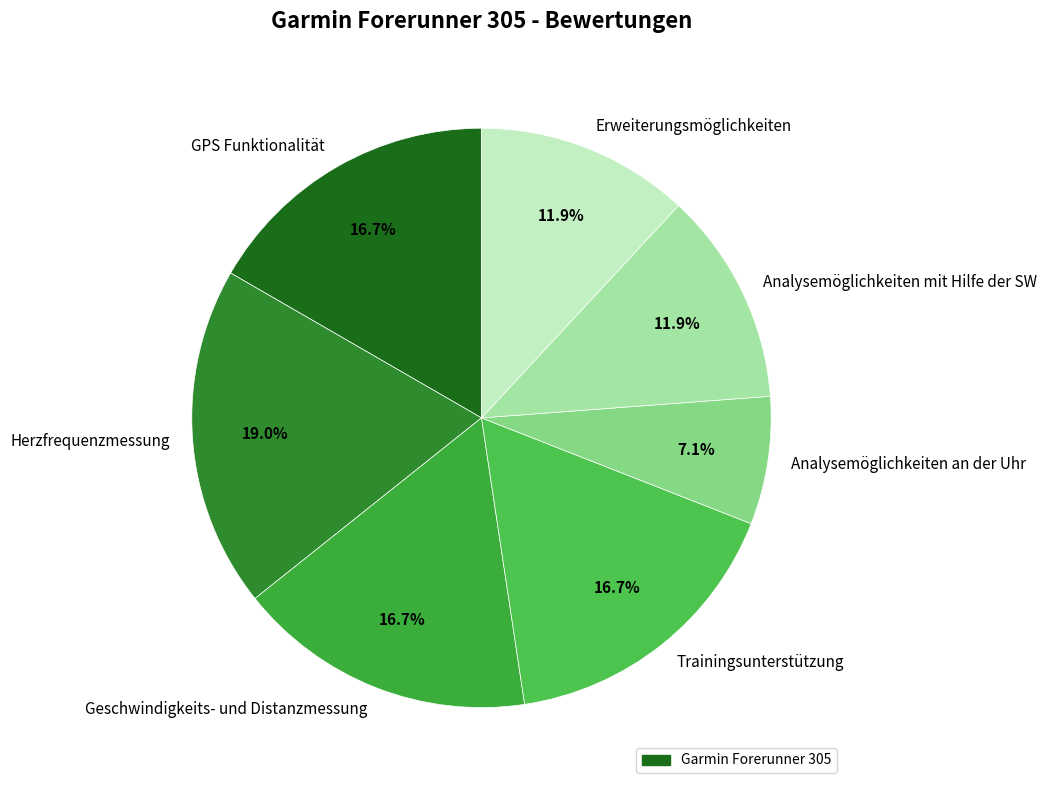

What percentage is the Analysemöglichkeiten mit Hilfe der SW slice, to the nearest percent?

12%